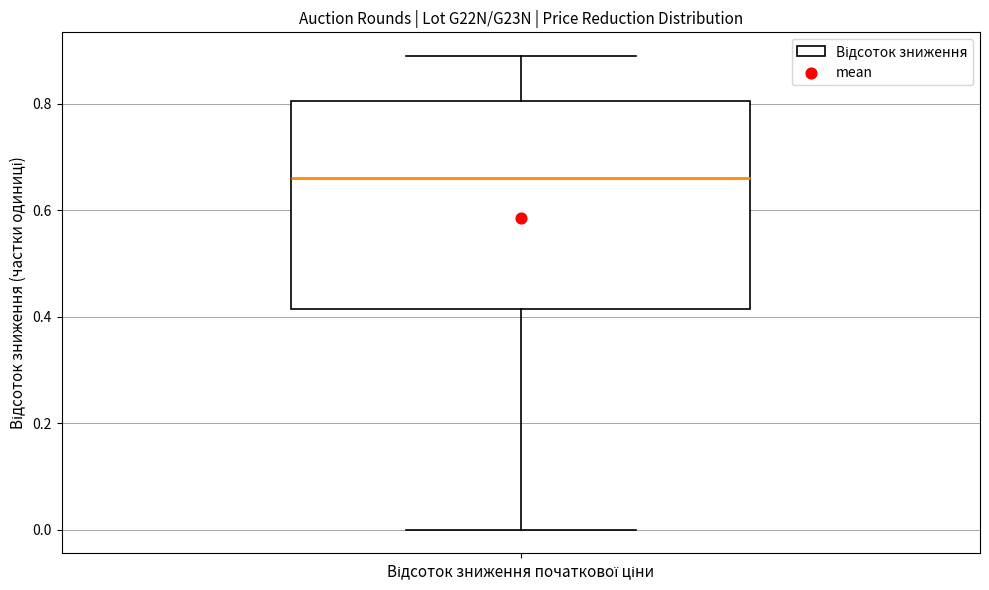

Where is the lower edge of the box for Відсоток зниження початкової ціни on the y-axis? The values are not printed on the chart, so give them approximately, as read against the axis.

0.42